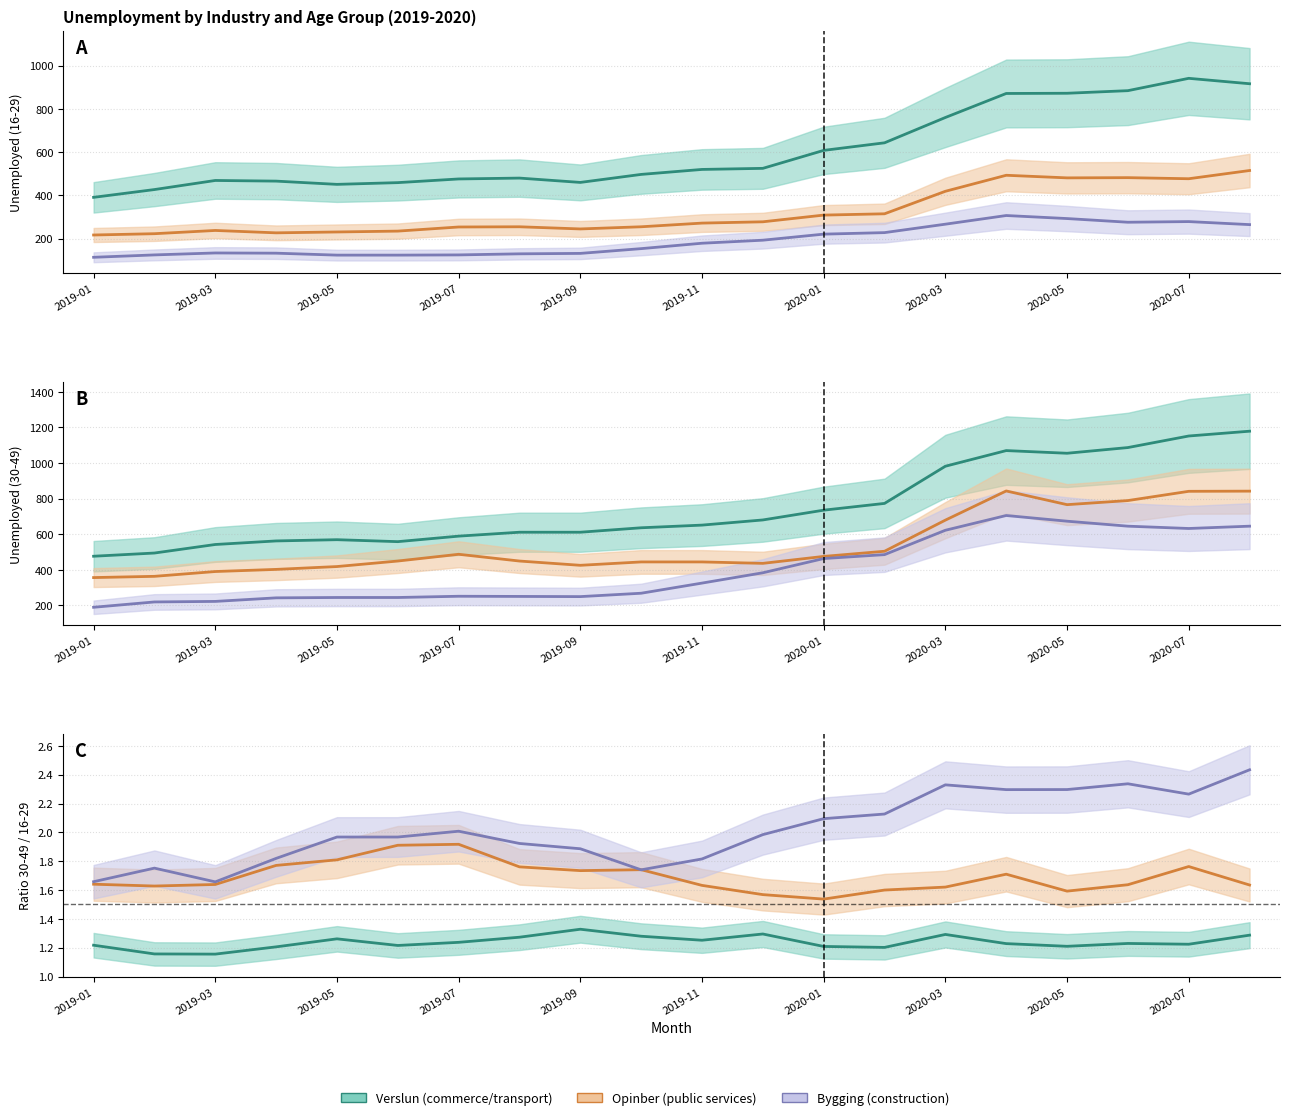

True or false: 30-49 Bygging has more than 0 points higher than both neighbors.

True